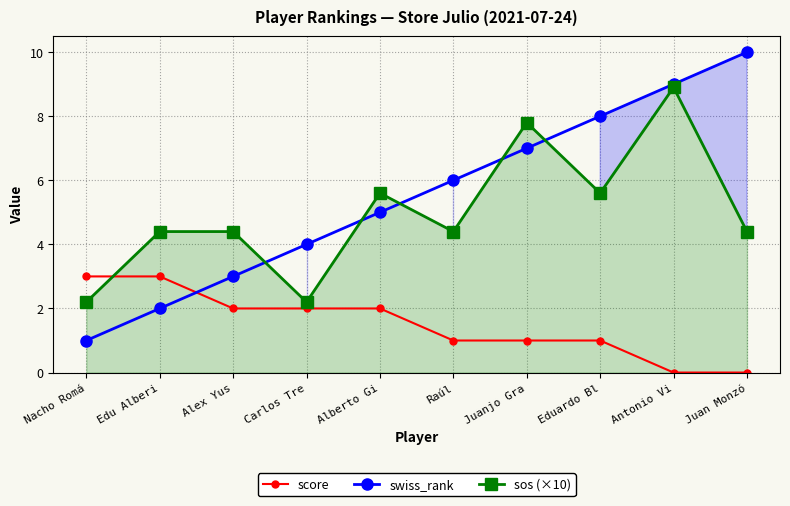

At how many categories does at least one series exceed 5?

6